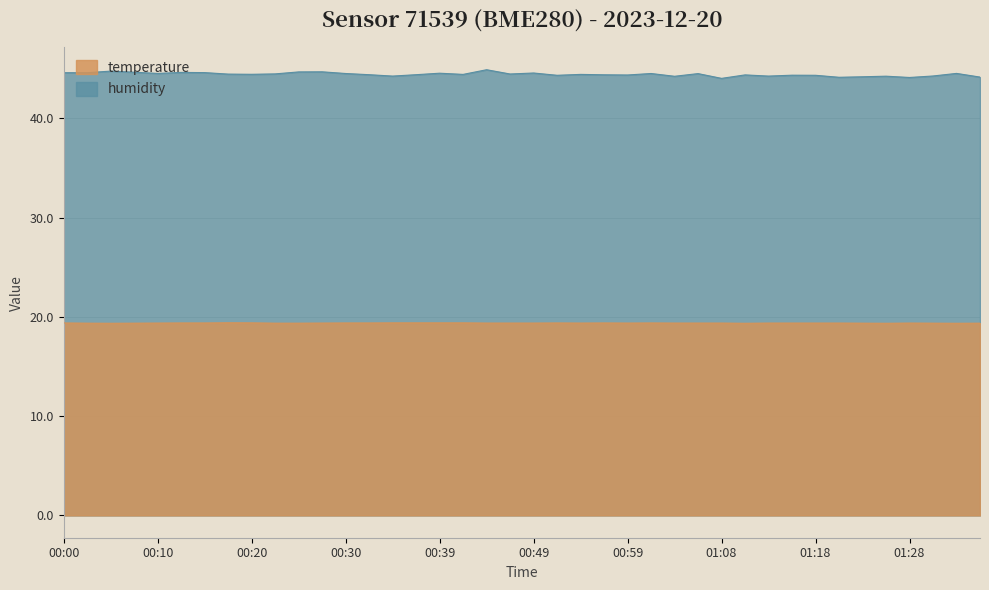

Which has a higher value, 01:35 or 01:16?

01:16